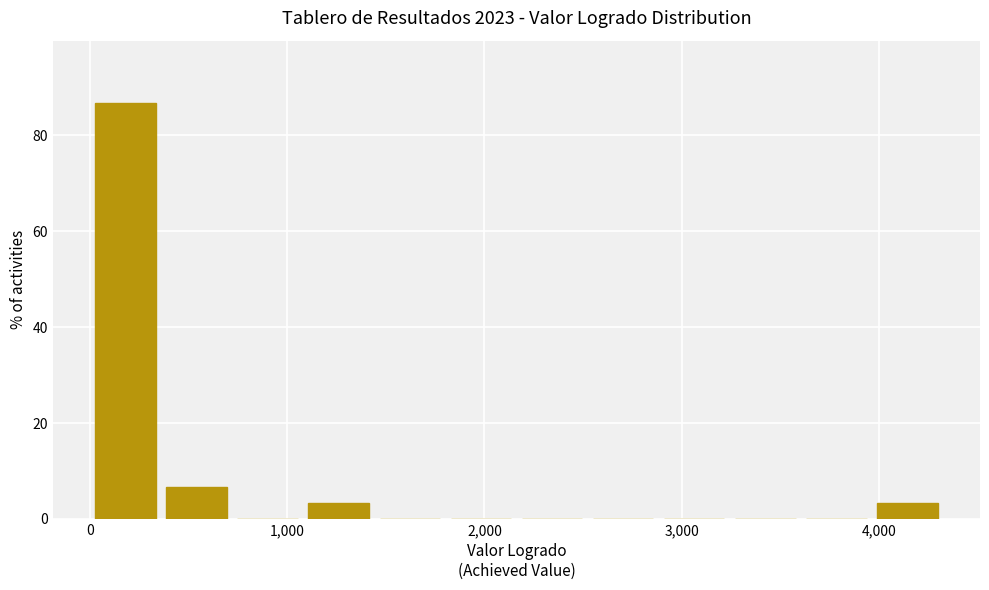

Around what value on the x-axis is the tallest bar? Give the approximate position of its centre, as read against the axis.

200